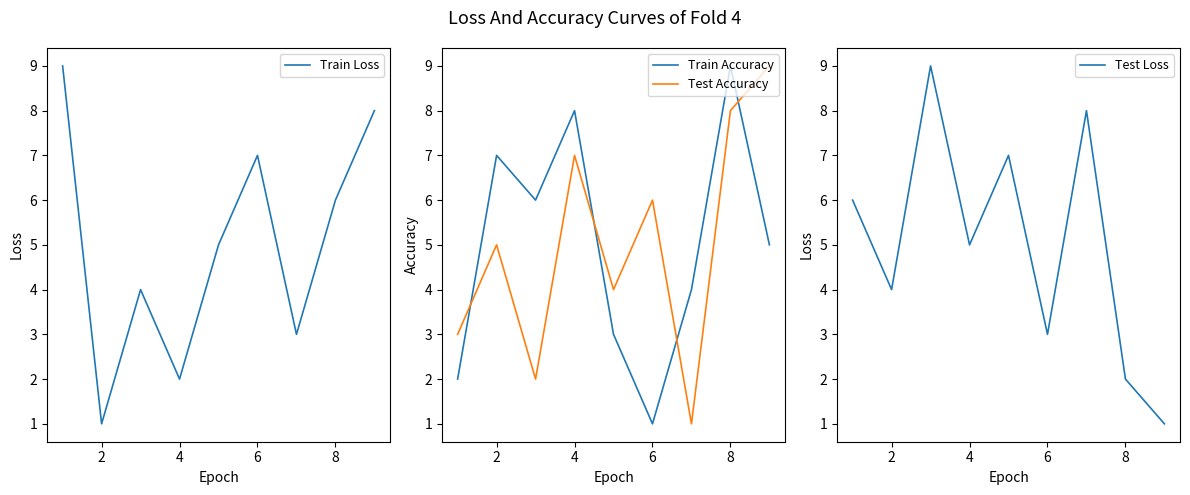

What is the difference between the Test Accuracy values at 4 and 8?

1